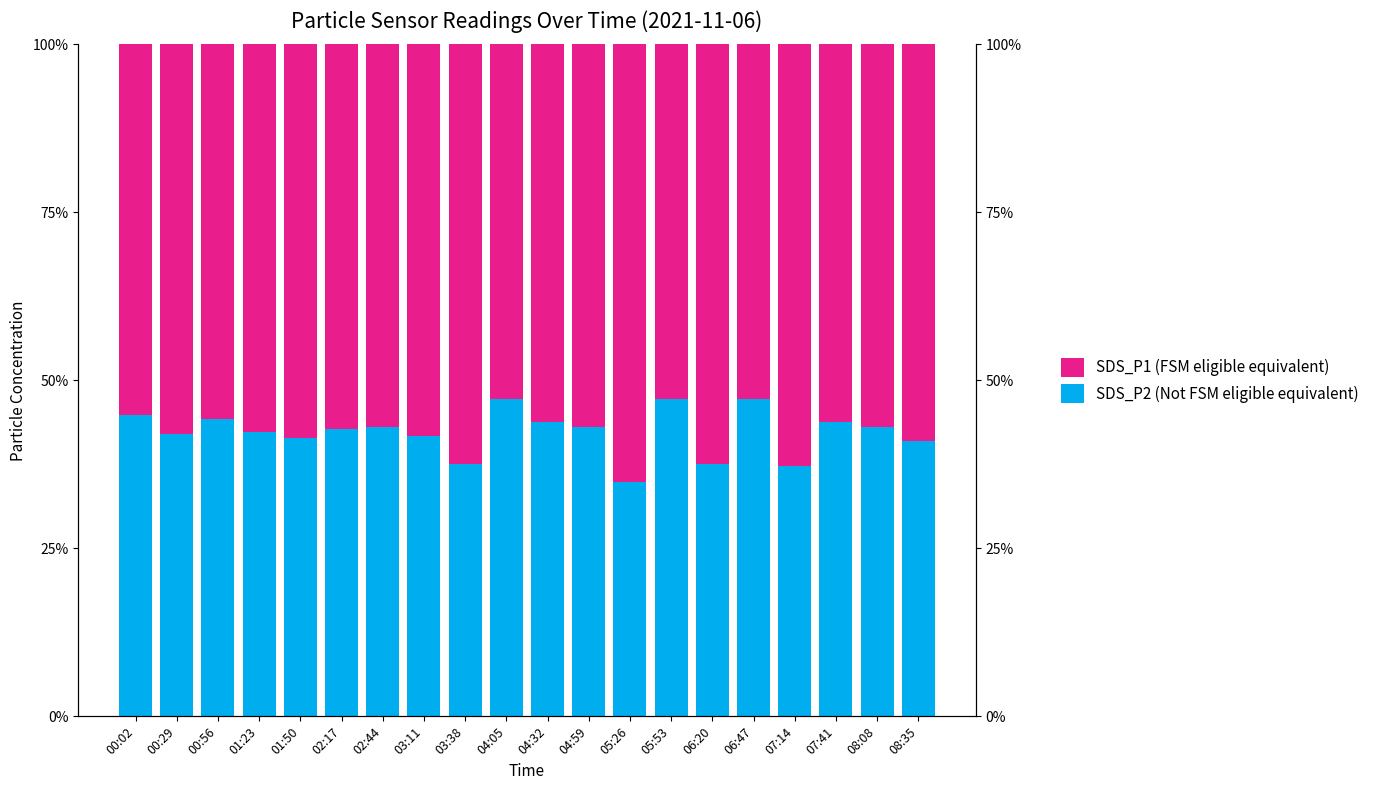

Which series changed the most between 02:17 and 06:20?

SDS_P2 (Not FSM eligible equivalent)